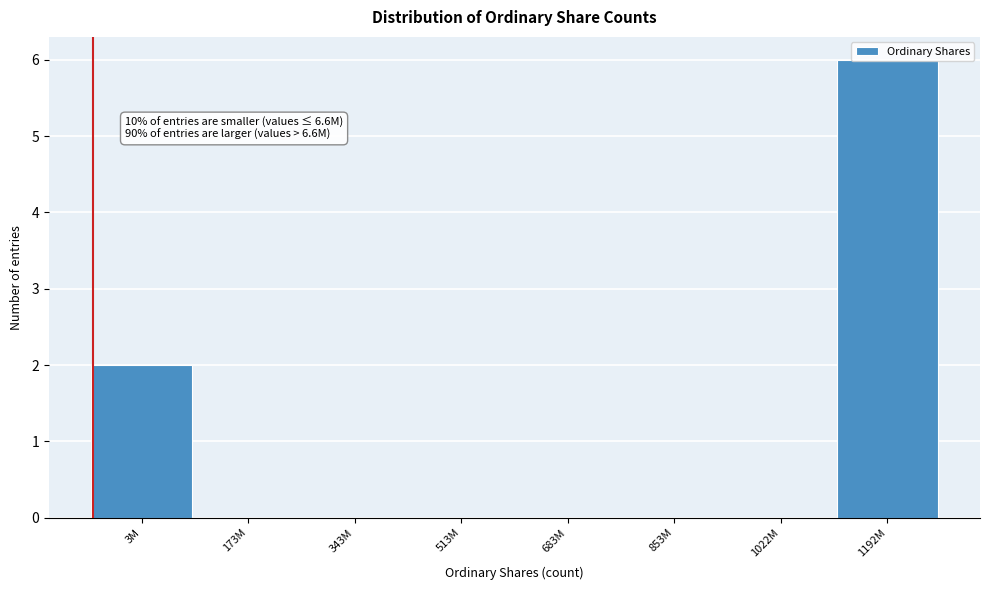

What is the sum of the values at 1192M and 1022M?

6